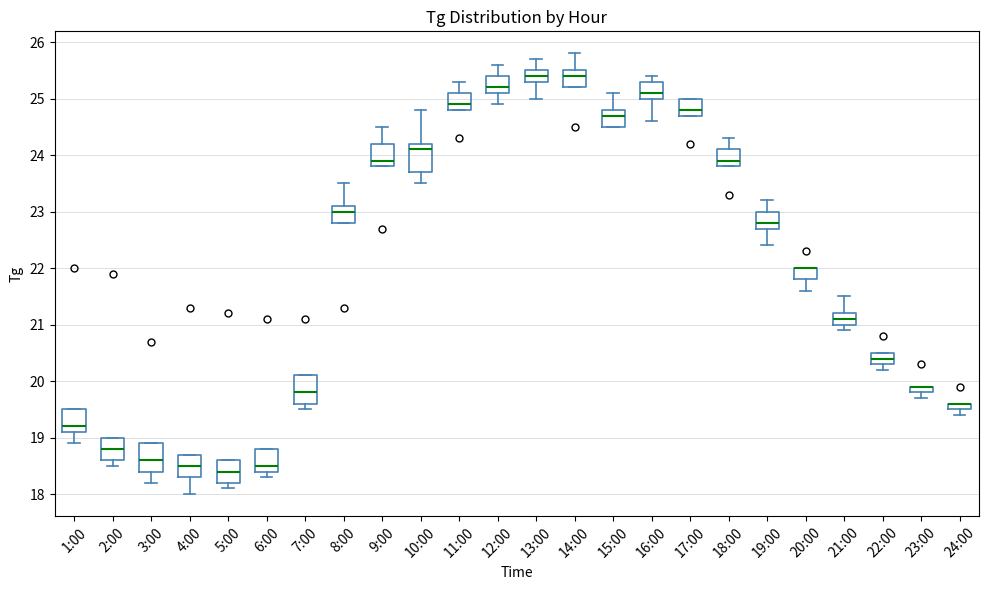

Where is the lower edge of the box for 19:00 on the y-axis? The values are not printed on the chart, so give them approximately, as read against the axis.

22.7